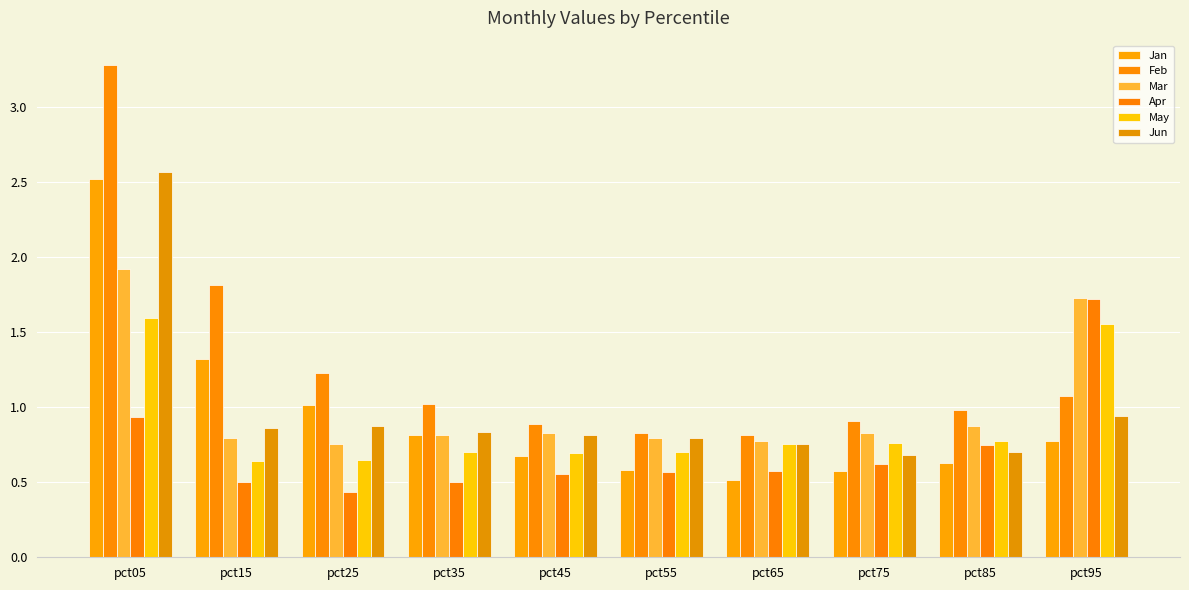

Reading left to right, list all the values displayed in this chart.

Jan: pct05=2.5	pct15=1.3	pct25=1.0	pct35=0.8	pct45=0.7	pct55=0.6	pct65=0.5	pct75=0.6	pct85=0.6	pct95=0.8
Feb: pct05=3.3	pct15=1.8	pct25=1.2	pct35=1.0	pct45=0.9	pct55=0.8	pct65=0.8	pct75=0.9	pct85=1.0	pct95=1.1
Mar: pct05=1.9	pct15=0.8	pct25=0.8	pct35=0.8	pct45=0.8	pct55=0.8	pct65=0.8	pct75=0.8	pct85=0.9	pct95=1.7
Apr: pct05=0.9	pct15=0.5	pct25=0.4	pct35=0.5	pct45=0.6	pct55=0.6	pct65=0.6	pct75=0.6	pct85=0.7	pct95=1.7
May: pct05=1.6	pct15=0.6	pct25=0.6	pct35=0.7	pct45=0.7	pct55=0.7	pct65=0.8	pct75=0.8	pct85=0.8	pct95=1.6
Jun: pct05=2.6	pct15=0.9	pct25=0.9	pct35=0.8	pct45=0.8	pct55=0.8	pct65=0.8	pct75=0.7	pct85=0.7	pct95=0.9